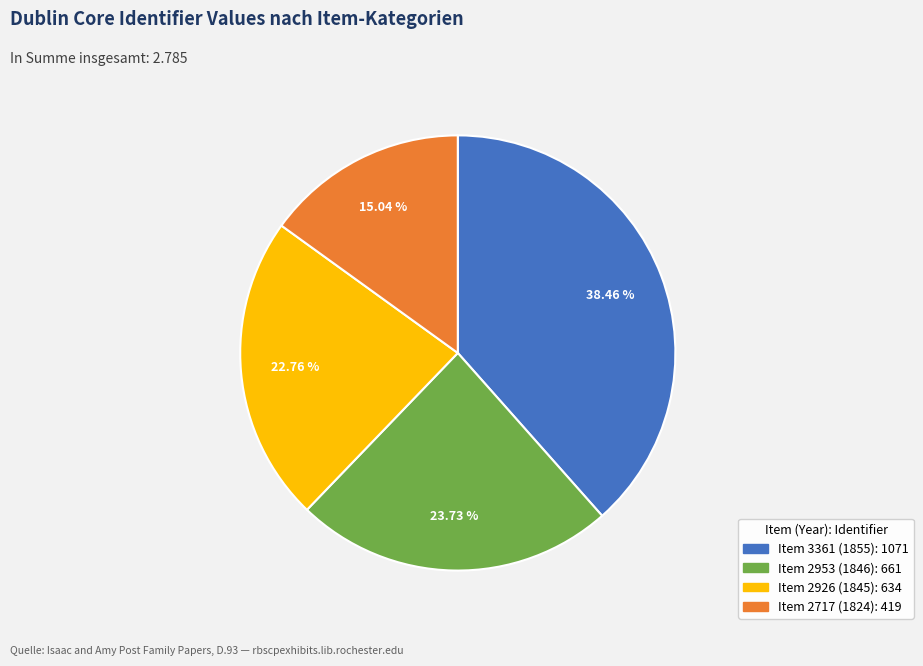

Count the number of slices in the pie.

4